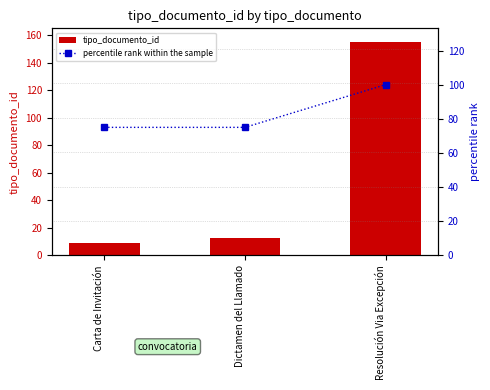

What is the maximum value for percentile rank within the sample?

100